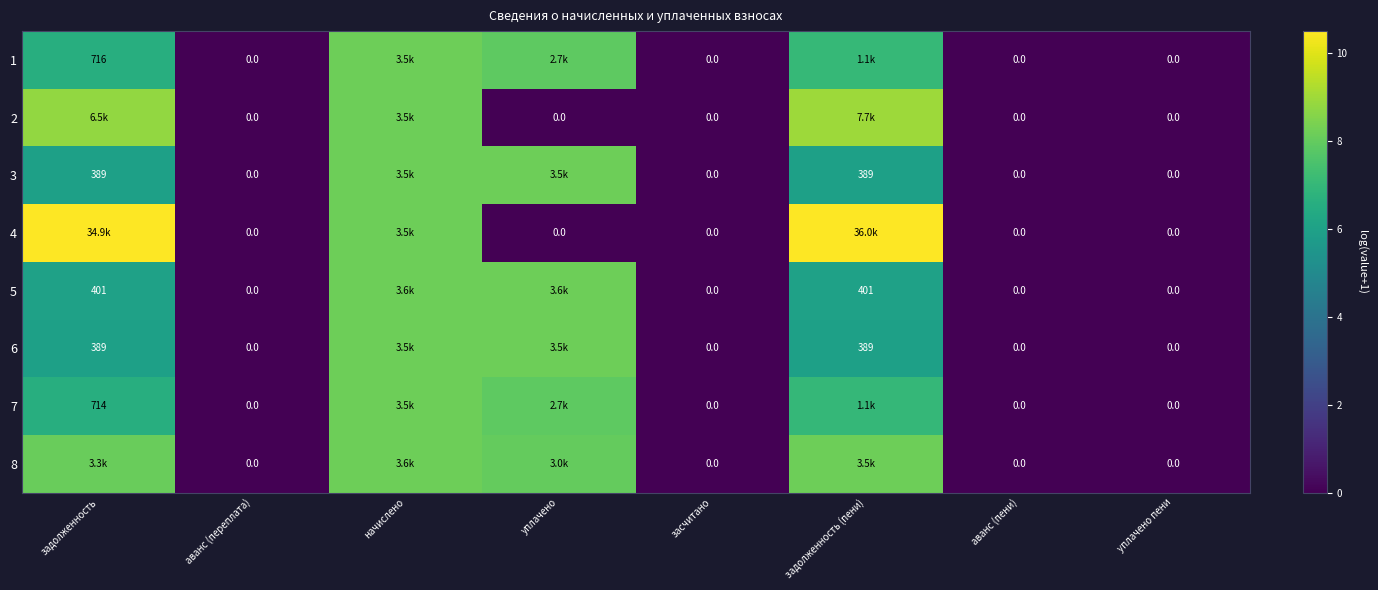

At which label is 6 closest to 4?

задолженность